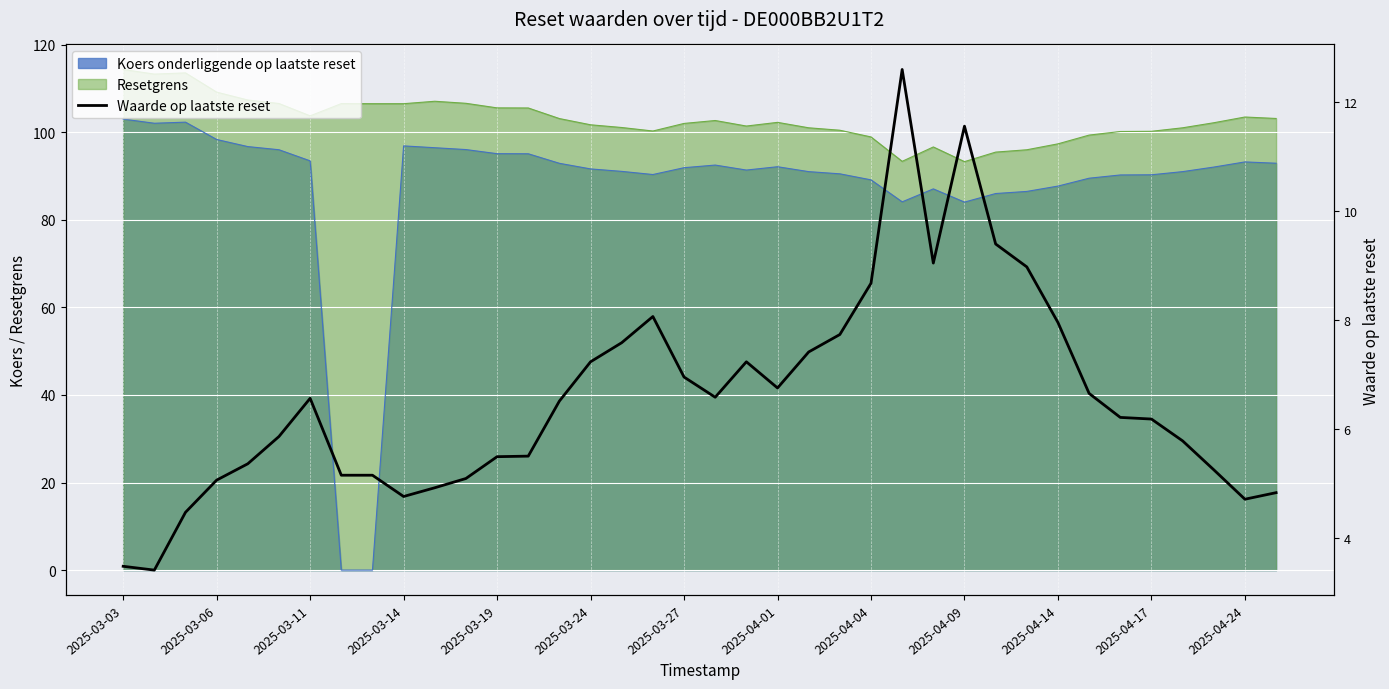

Count the number of categories in the chart.

38